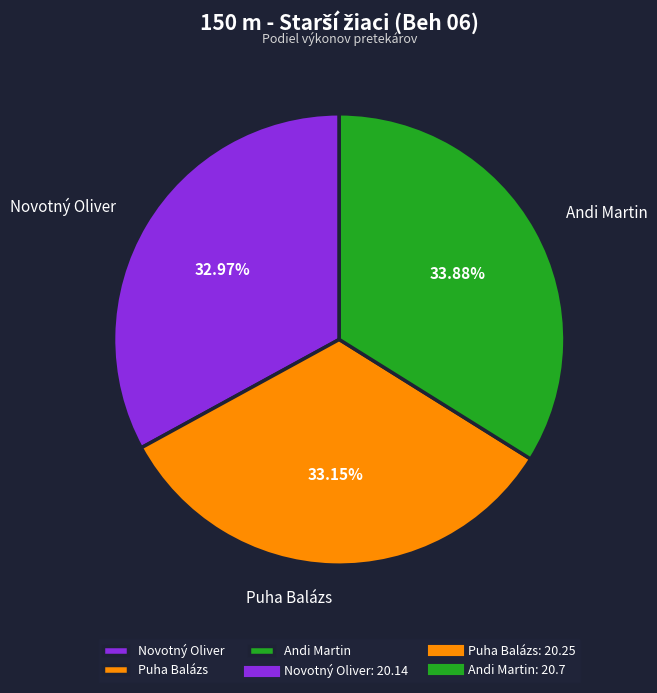

Is Puha Balázs the majority of the pie?

No